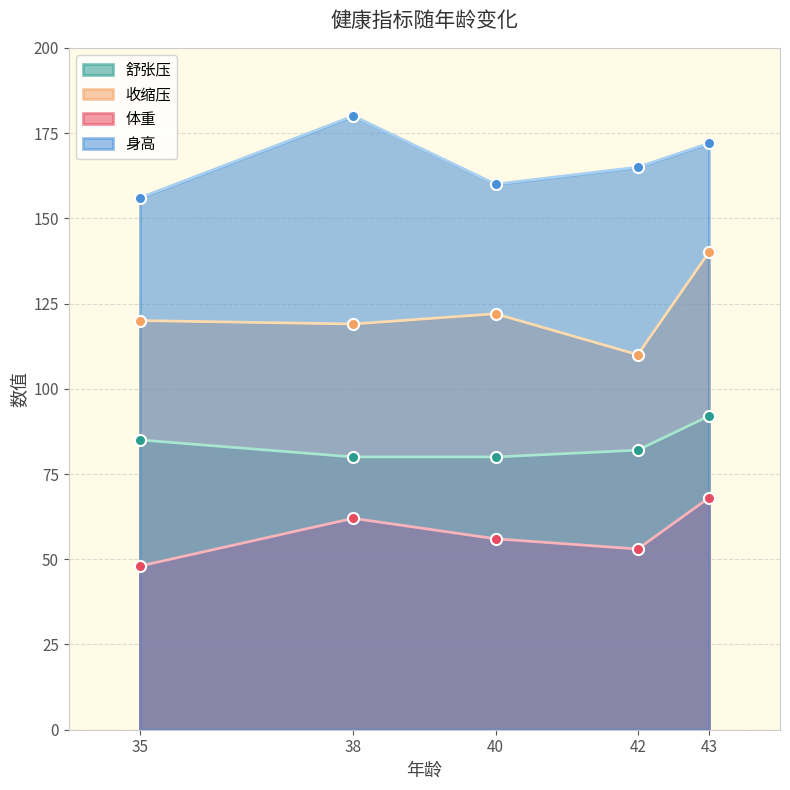

What is the value of the 体重 point at the 2nd from the left?

62